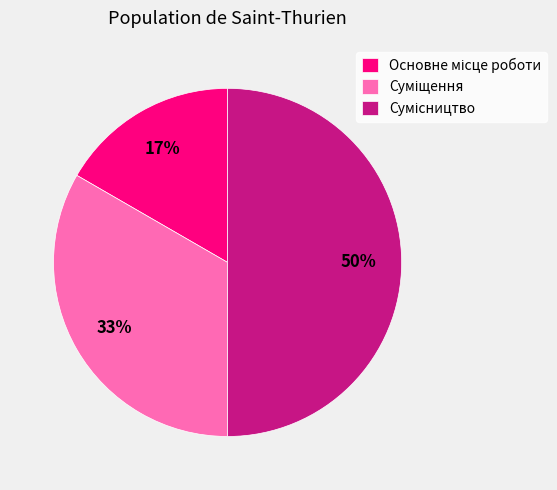

To the nearest percent, what is the average slice percentage?

33%